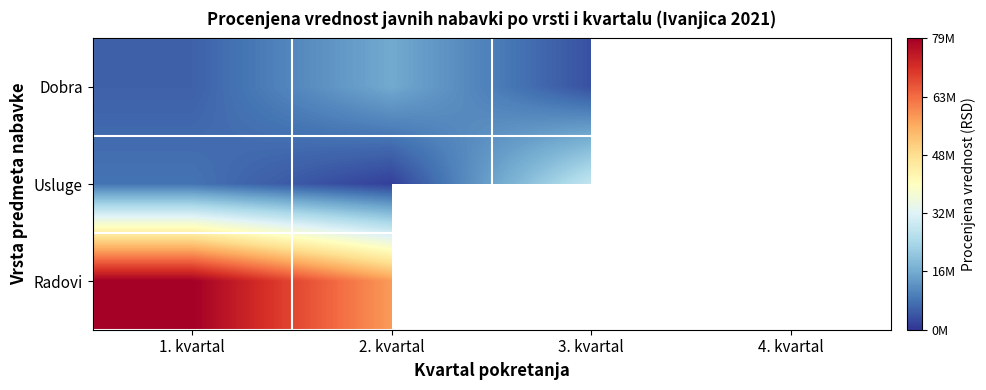

What is the smallest value displayed?

1000000.0